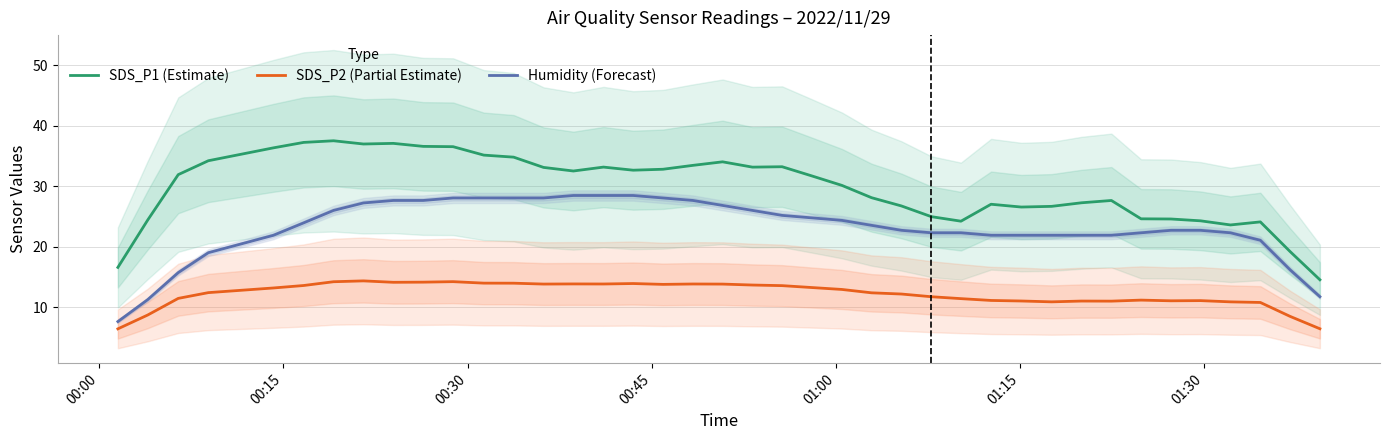

At how many categories does at least one series exceed 31?

21